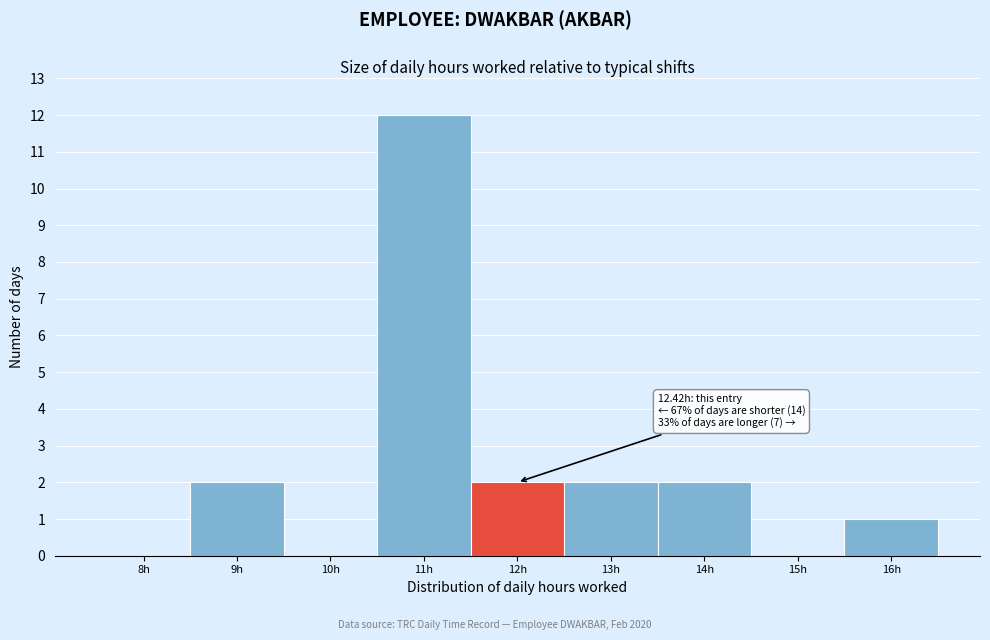

Reading left to right, extract all data points from this chart.

8h=0	9h=2	10h=0	11h=12	12h=2	13h=2	14h=2	15h=0	16h=1